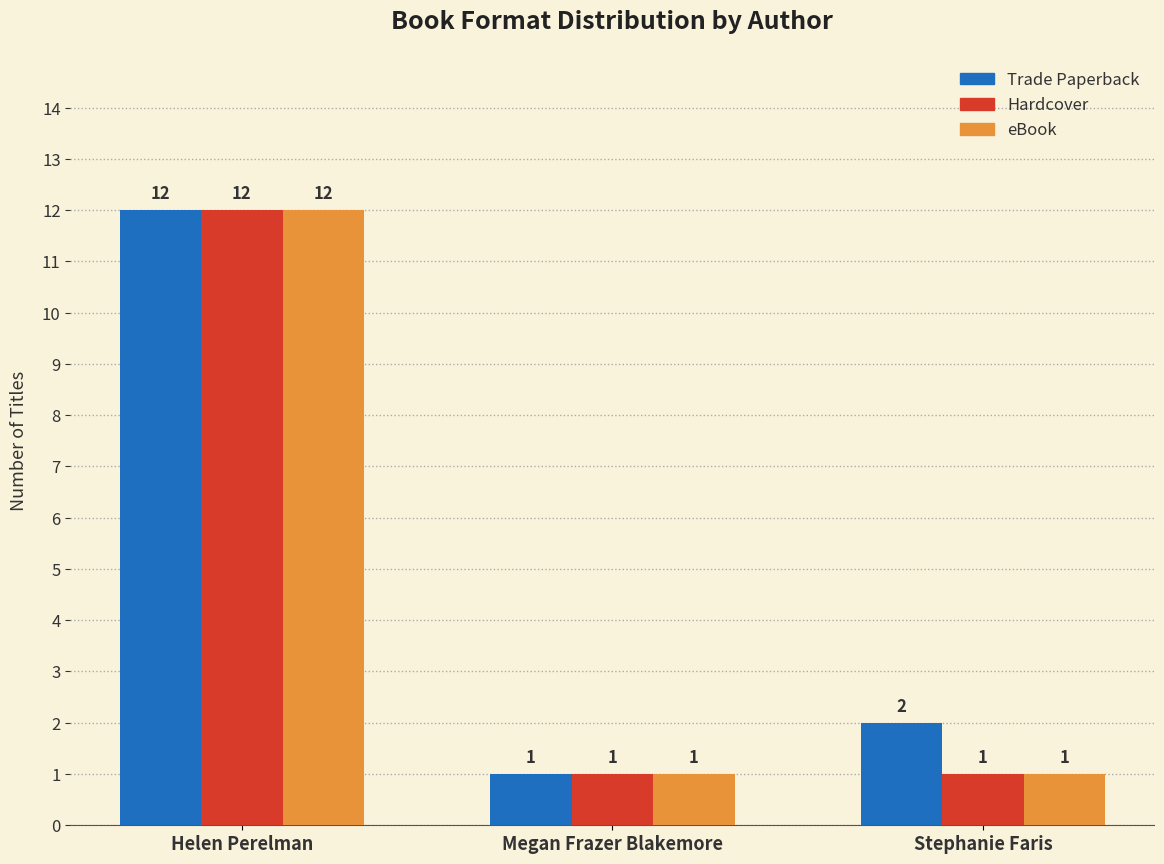

What is the difference between the maximum and second lowest values in the Hardcover series?

11